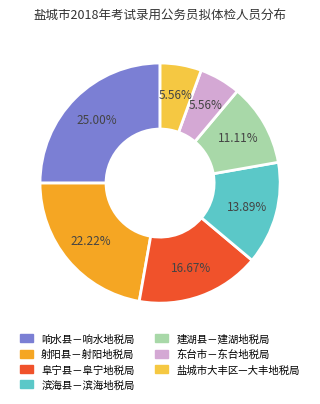

What percentage is NOT represented by 建湖县－建湖地税局?

88.9%